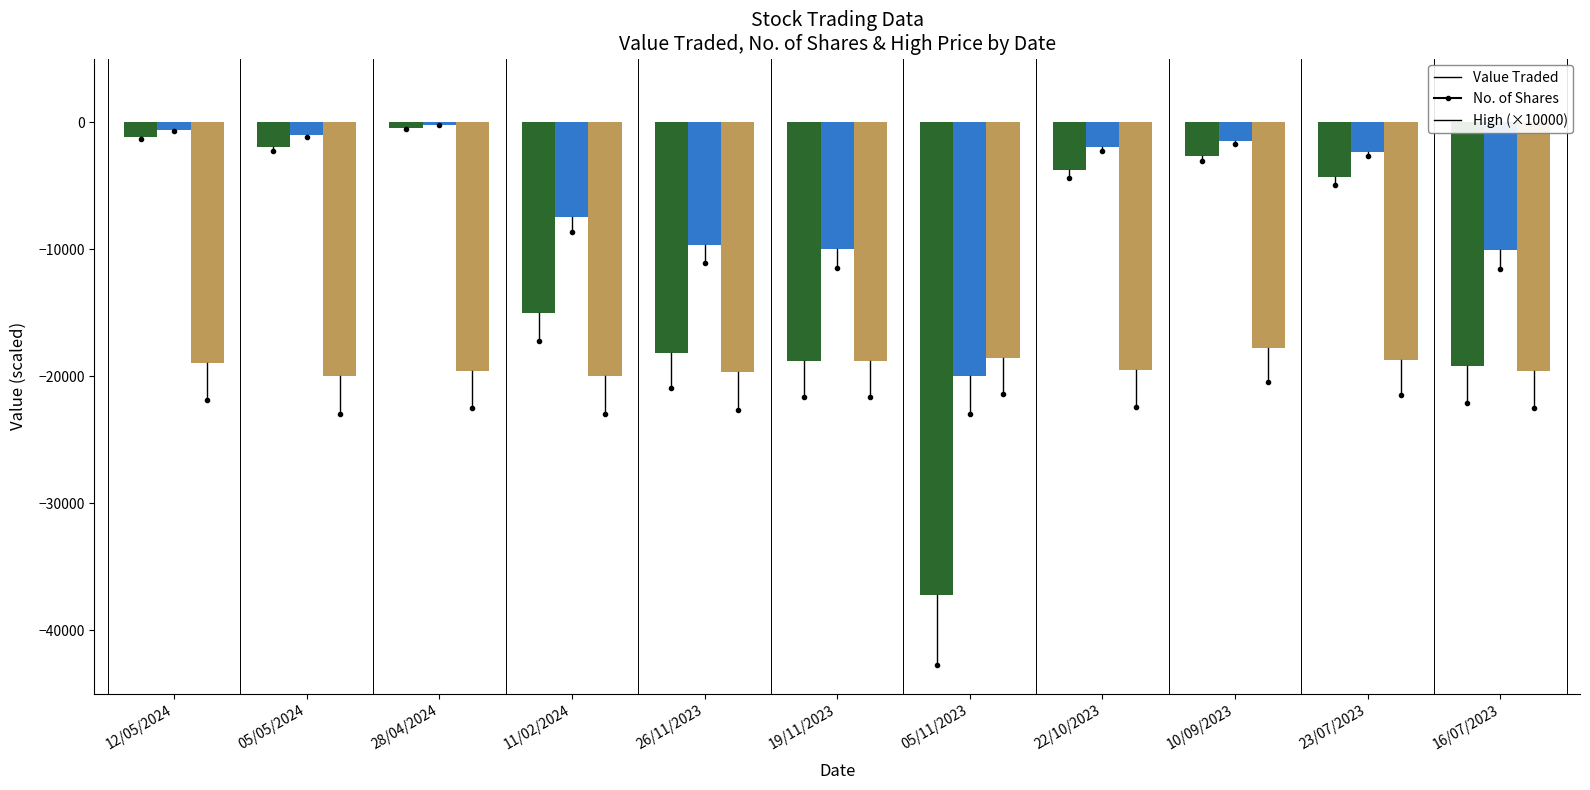

Which category has the lowest value across all series?

05/11/2023